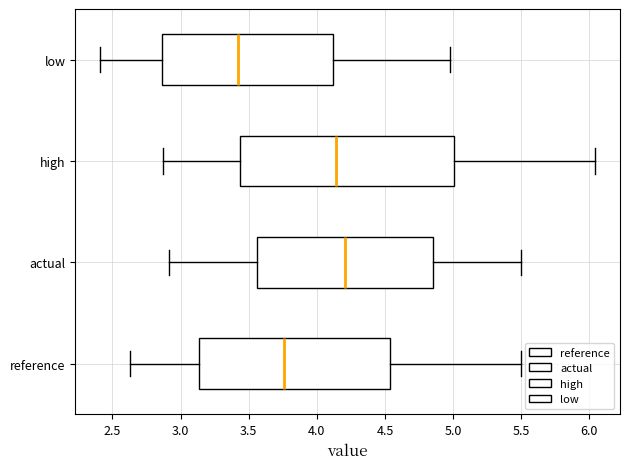

Comparing the boxes themselves (not the whiskers), which one is the widest?

high